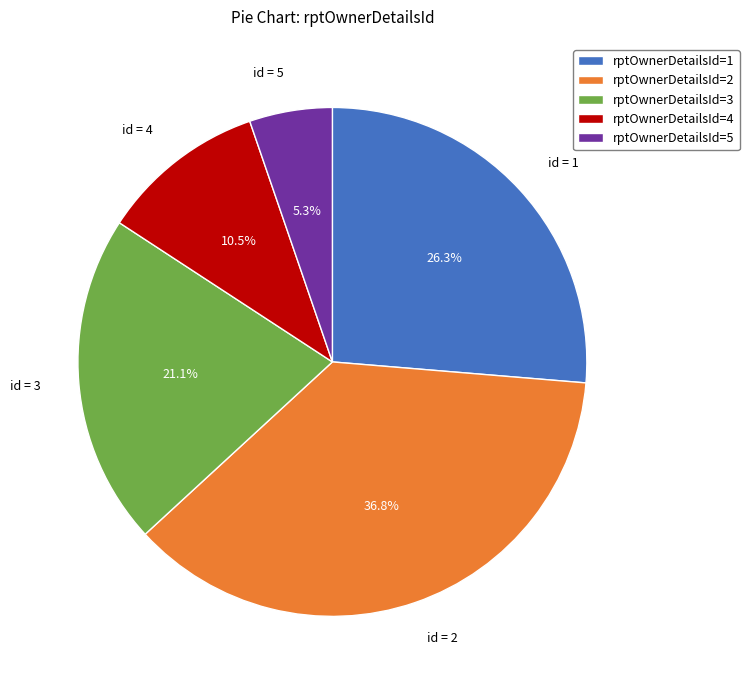

Which has a higher value, rptOwnerDetailsId=2 or rptOwnerDetailsId=4?

rptOwnerDetailsId=2